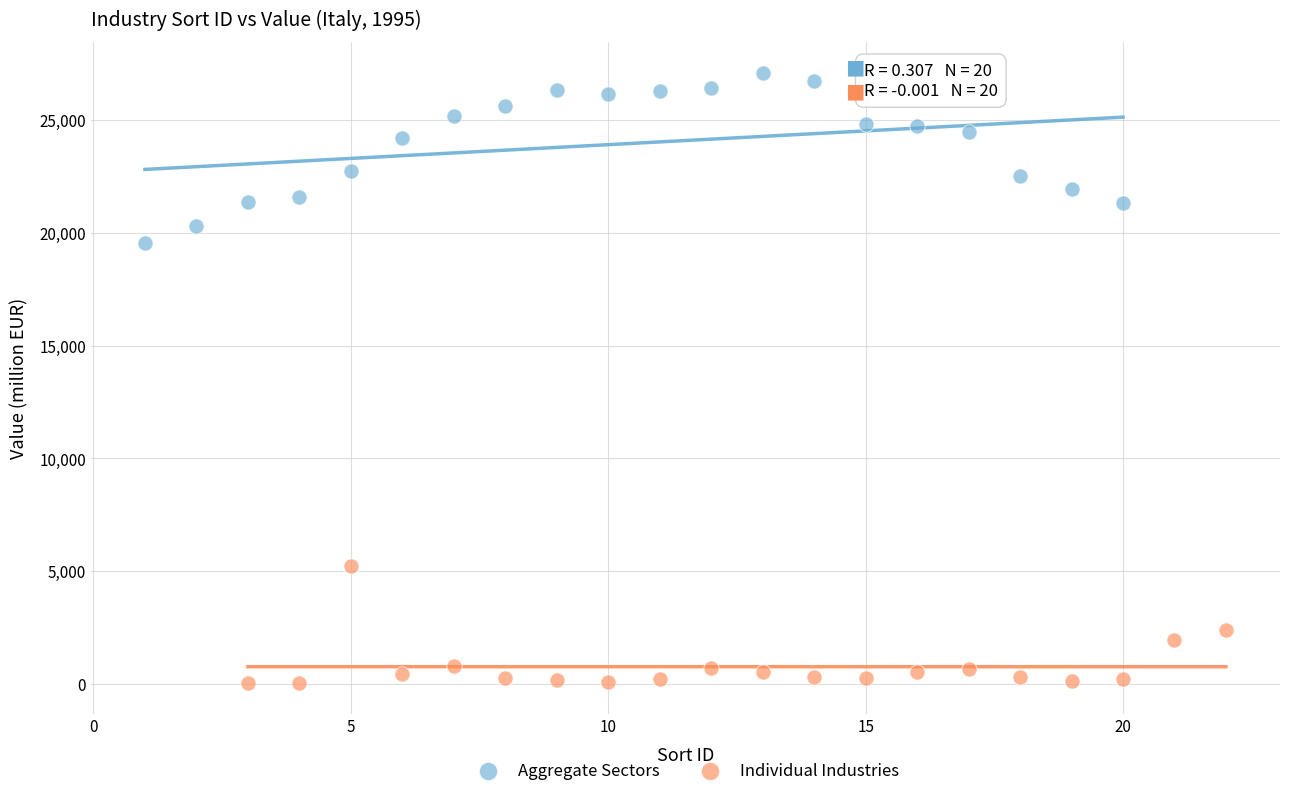

Which series reaches the maximum Y coordinate?

Aggregate Sectors